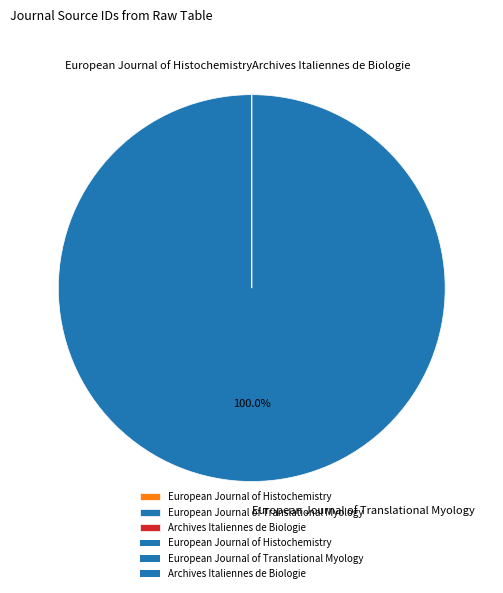

Which slice represents more than half of the pie?

European Journal of Translational Myology